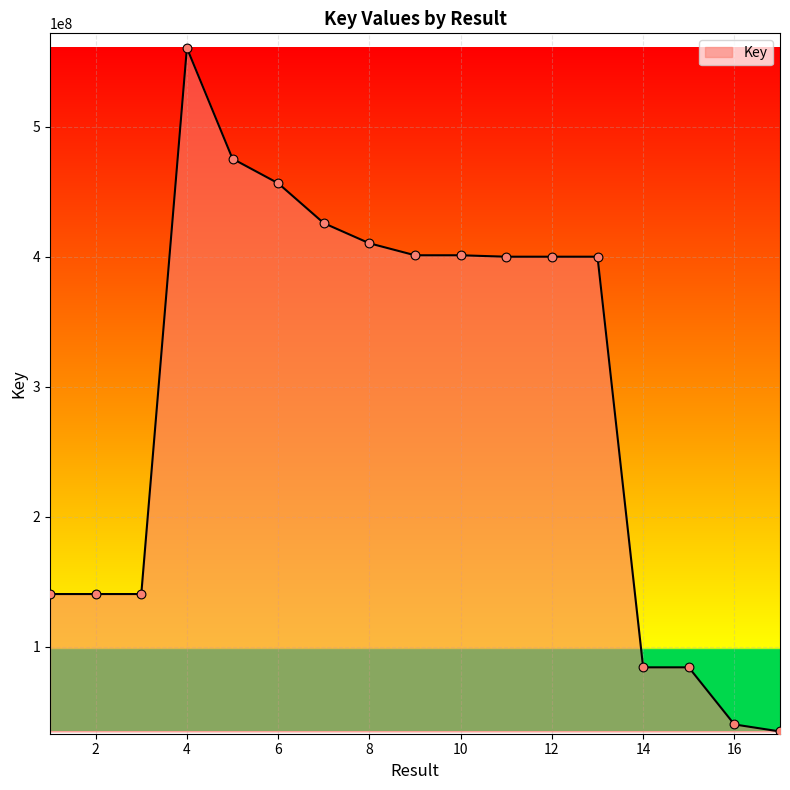

What is the difference between the maximum and minimum values?

526053592